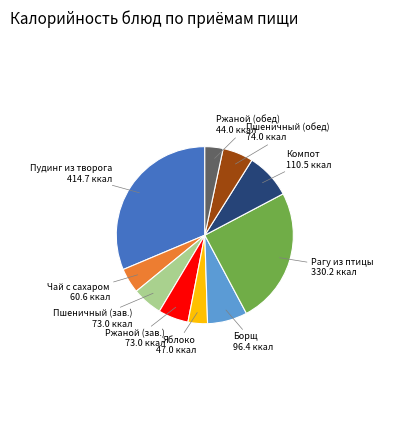

Does any single category account for the majority?

No